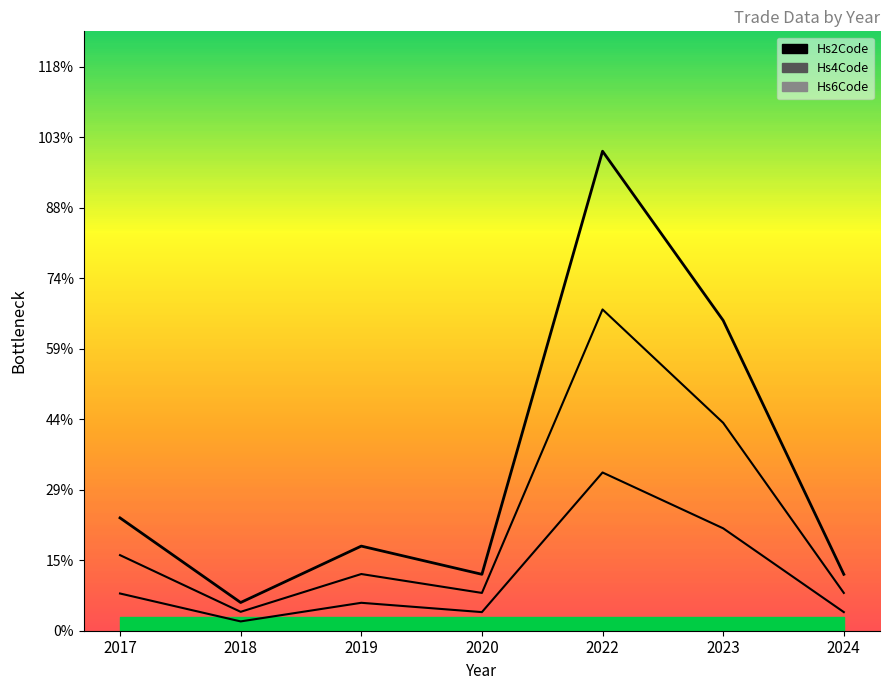

True or false: Hs4Code (layer) and Hs2Code (layer) cross at least once.

False